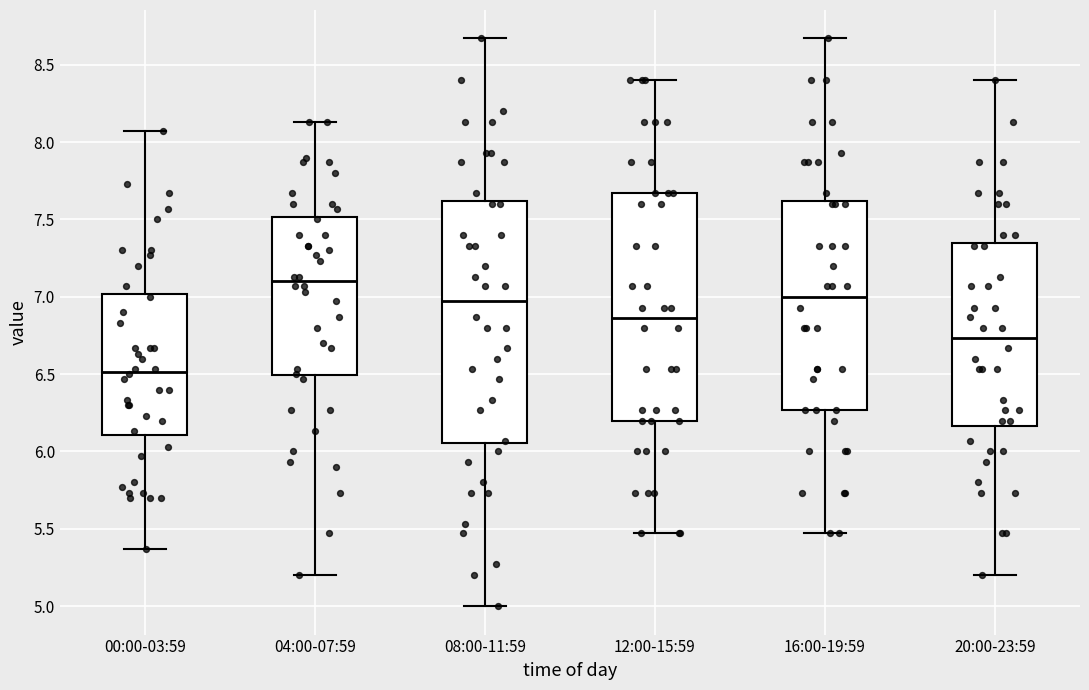

Which box is the tallest, from its lower edge to its upper edge?

08:00-11:59